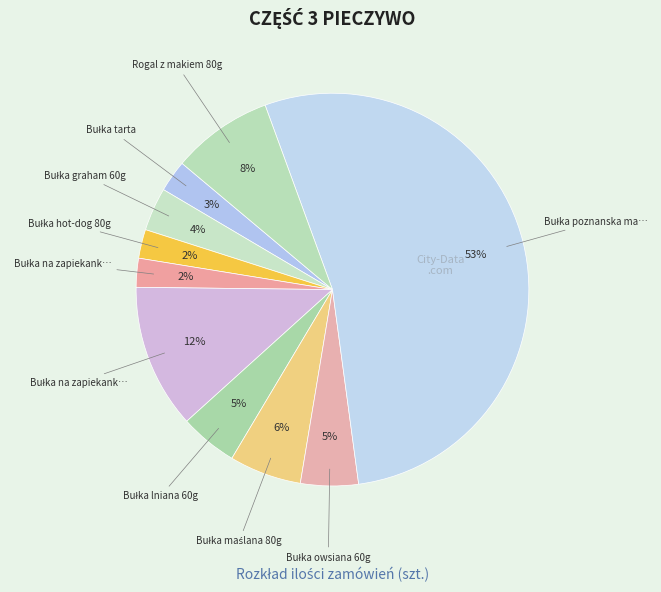

To the nearest percent, what is the average slice percentage?

10%